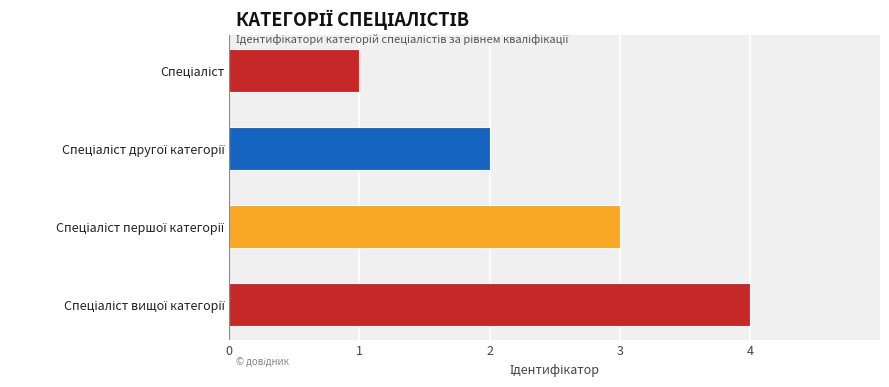

What is the maximum value shown in the chart?

4